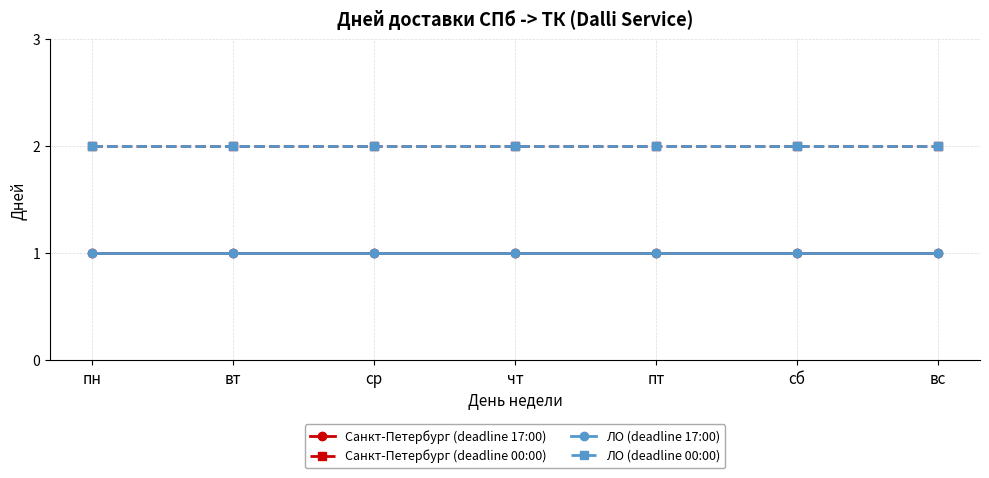

Does the chart have visible grid lines?

Yes